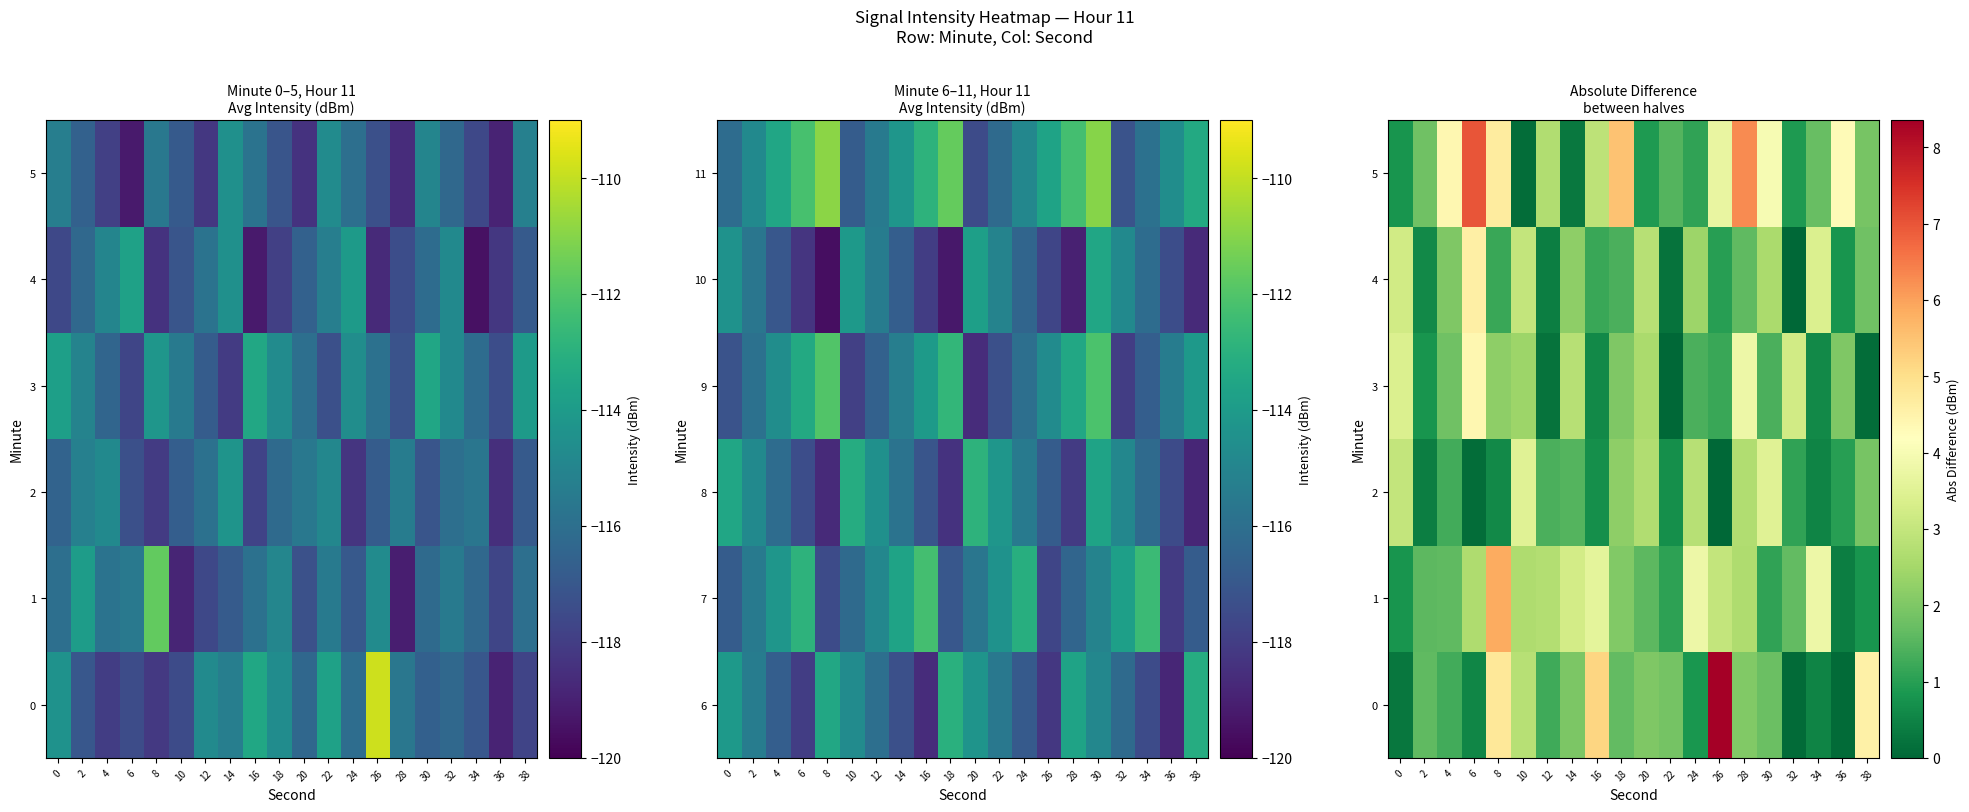

What is the difference between the 2 values at 14 and 26?

1.5